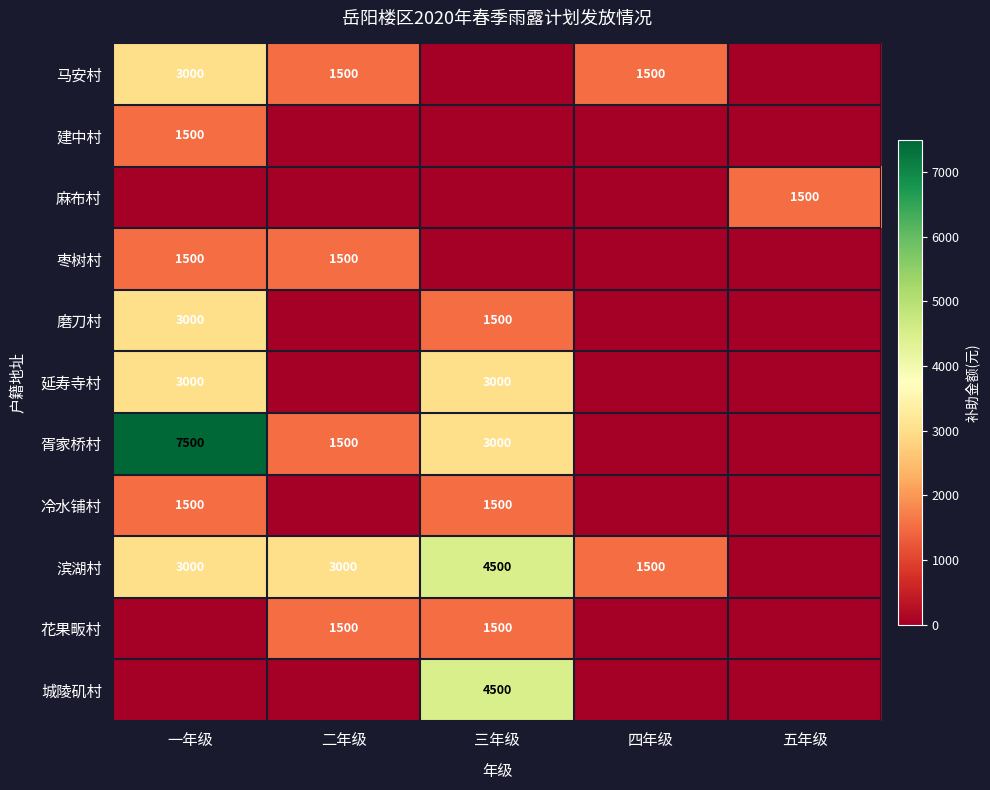

How many data points does each series have?

5